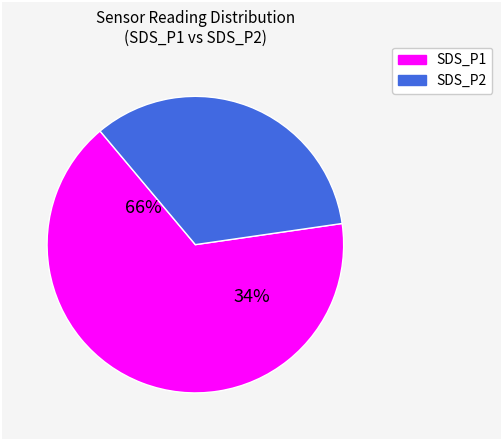

Does any single category account for the majority?

Yes